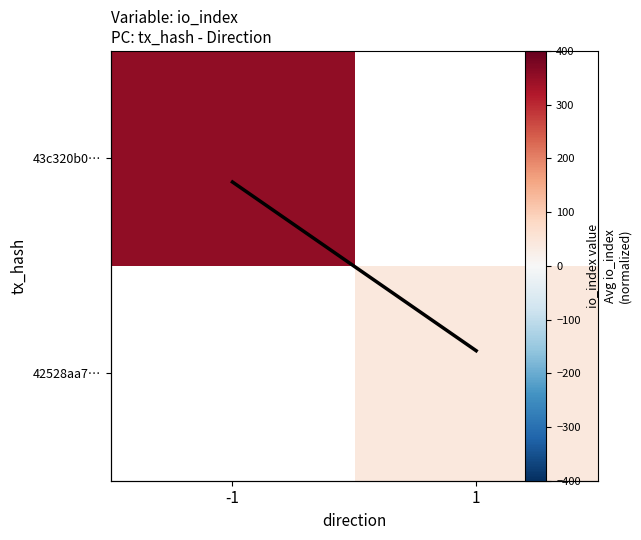

Is the value of 42528aa7… at -1 greater than the value of 43c320b0… at 1?

No